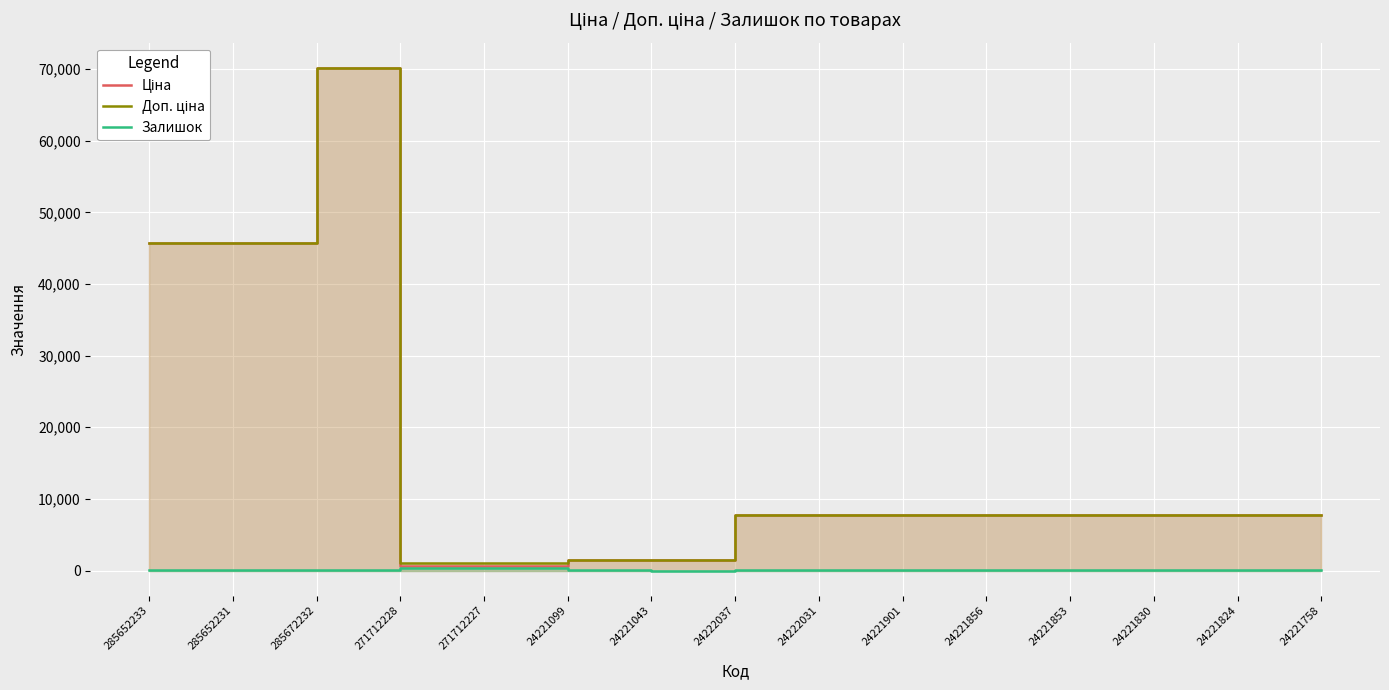

True or false: Ціна and Залишок intersect in this chart.

False